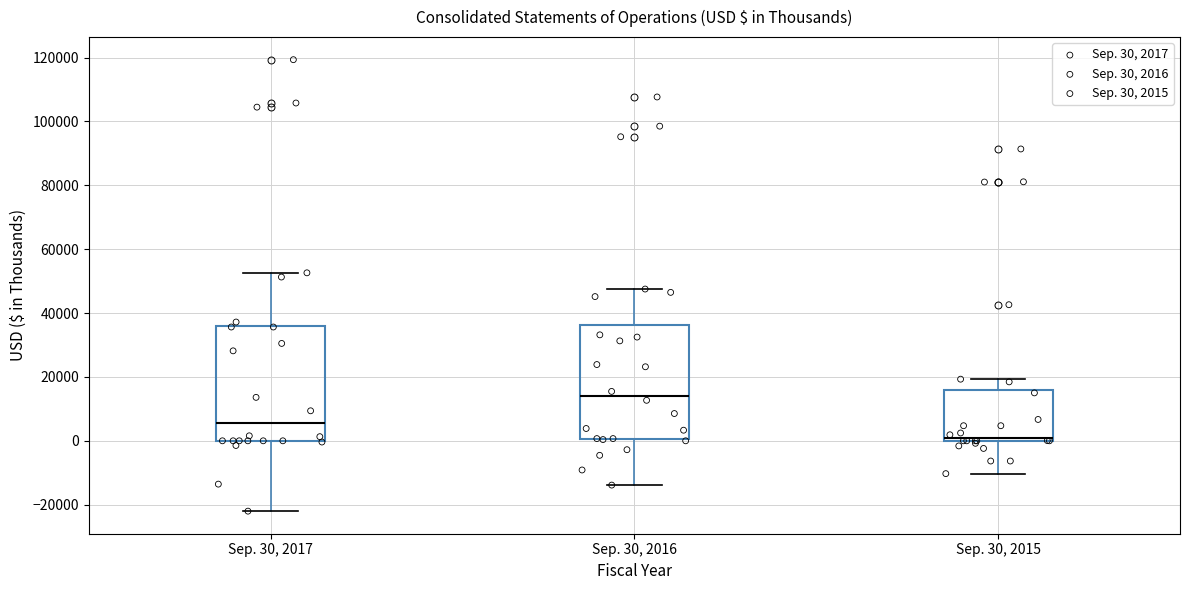

Reading left to right, transcribe this box plot: for each box, give where its median line is, the range the box spans, and where its two whiskers end, as read against the y-axis. The values are not printed on the chart, so give them approximately, as read against the axis.

Sep. 30, 2017: median 6000, box 0 to 36000, whiskers -22000 to 52000
Sep. 30, 2016: median 14000, box 0 to 36000, whiskers -14000 to 48000
Sep. 30, 2015: median 0 (just above the box's lower edge), box 0 to 16000, whiskers -10000 to 20000